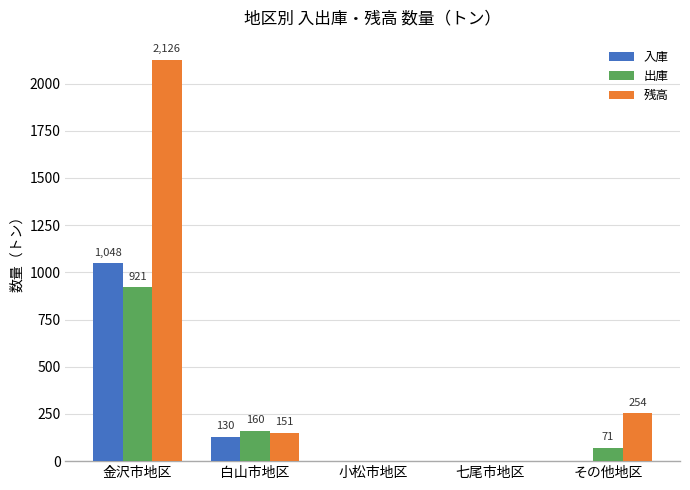

At which category is the sum across all series the highest?

金沢市地区